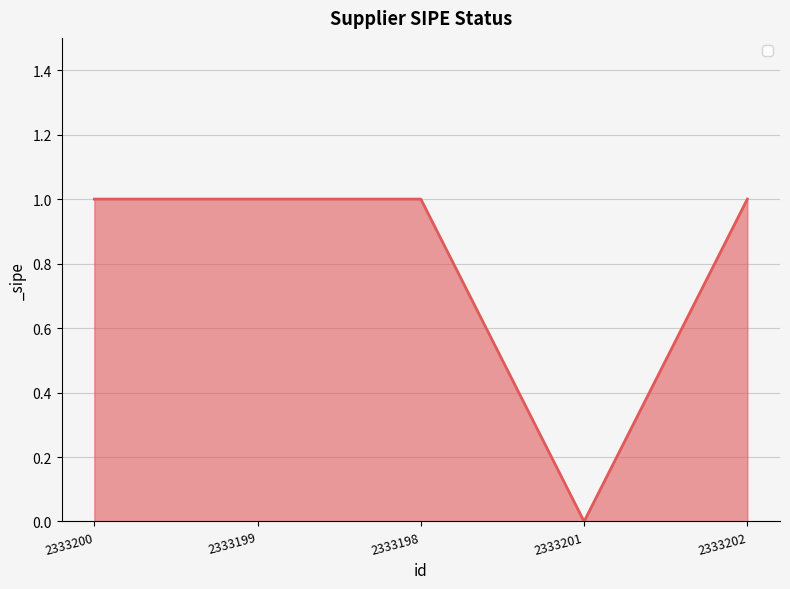

How many categories are shown in the chart?

5